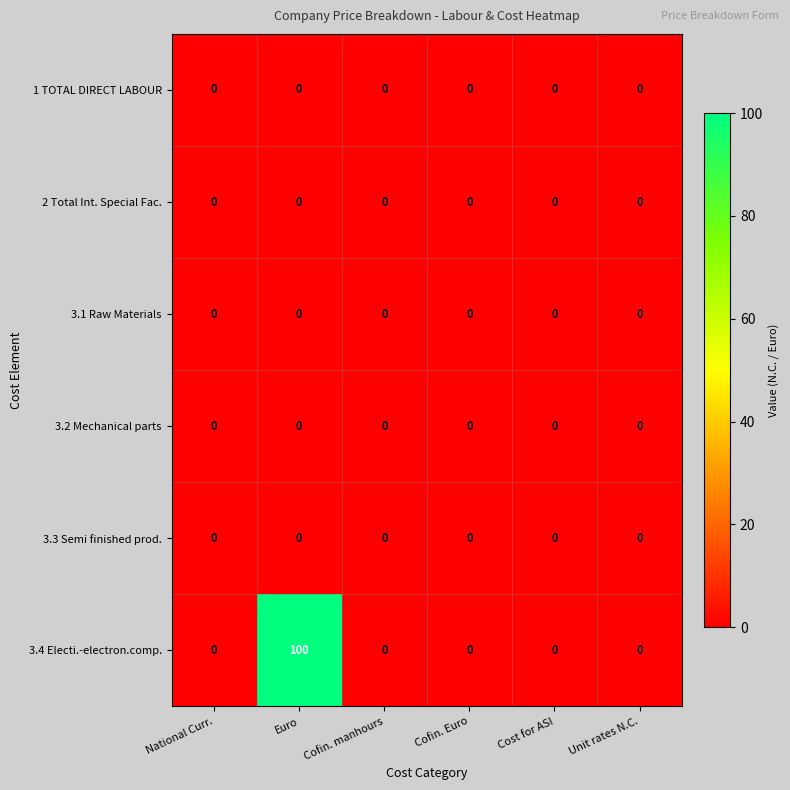

Which series has the largest total across all categories?

3.4 Electi.-electron.comp.